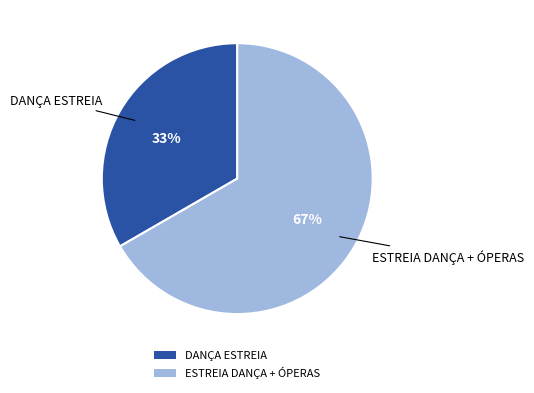

Does any single category account for the majority?

Yes